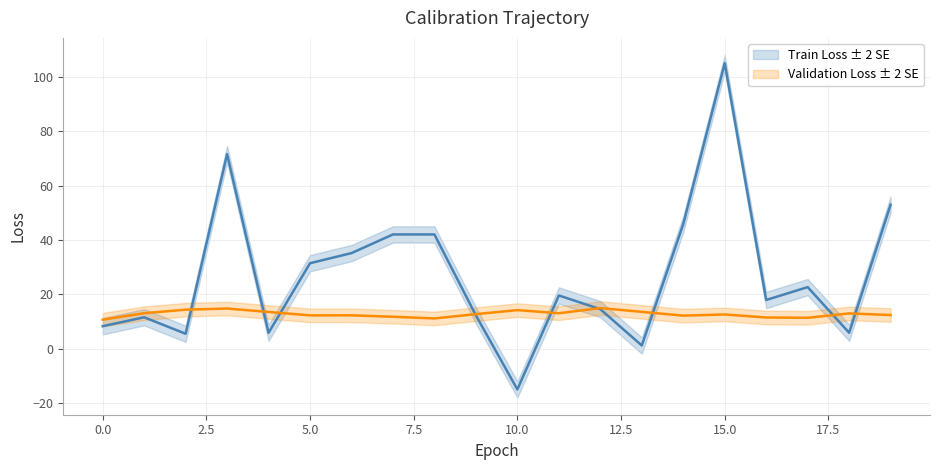

What is the difference between the second highest and minimum values?

86.6